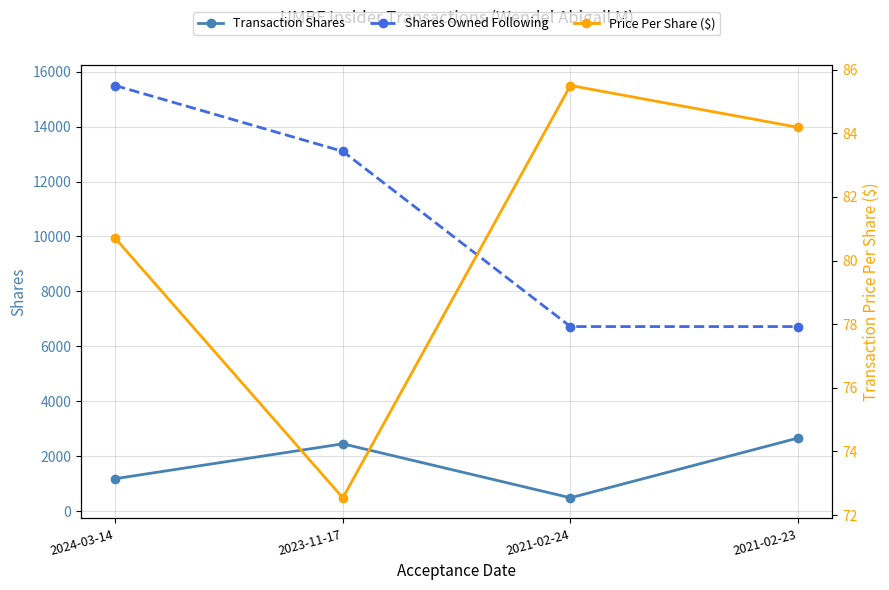

Reading right to left, list all the values displayed in this chart.

Transaction Shares: 2021-02-23=2663.0	2021-02-24=487.0	2023-11-17=2452.0	2024-03-14=1182.0
Shares Owned Following: 2021-02-23=6720.0	2021-02-24=6720.0	2023-11-17=13098.0	2024-03-14=15496.0
Price Per Share ($): 2021-02-23=84.2	2021-02-24=85.5	2023-11-17=72.5	2024-03-14=80.7